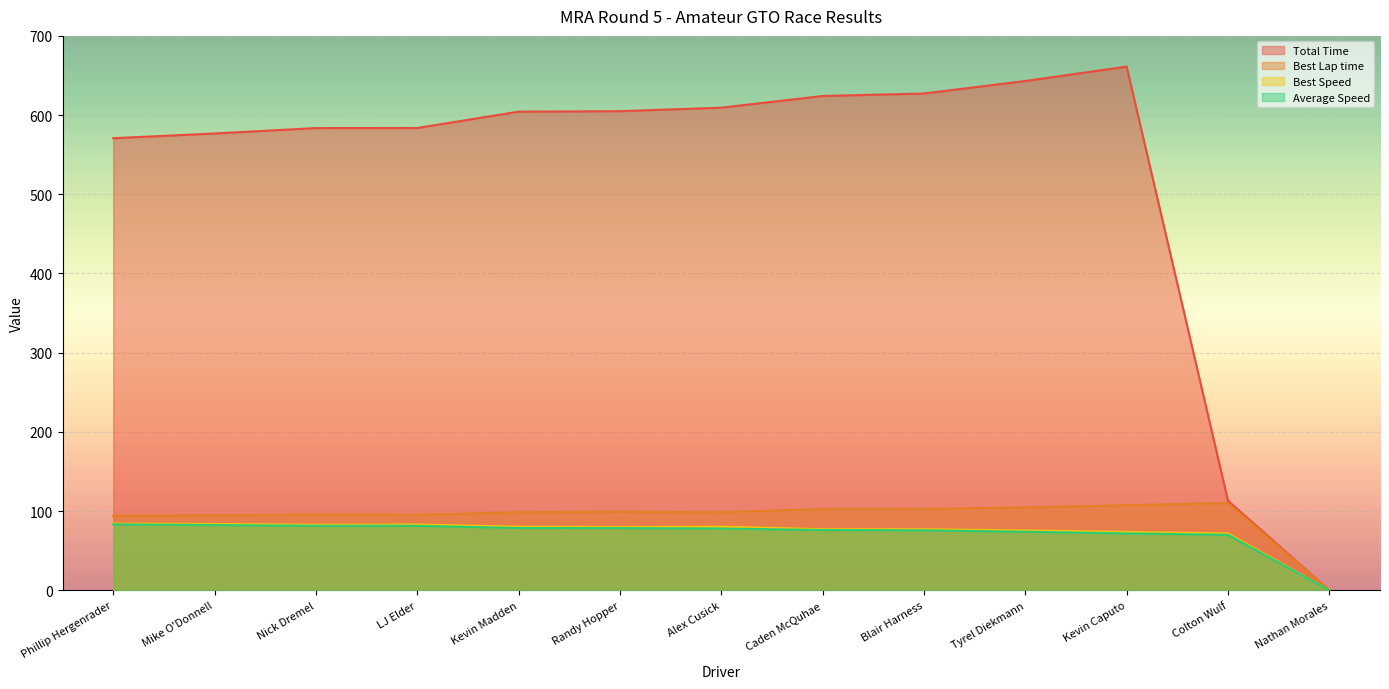

Rank the series by their maximum value, from highest to lowest.

Total Time, Best Lap time, Best Speed, Average Speed